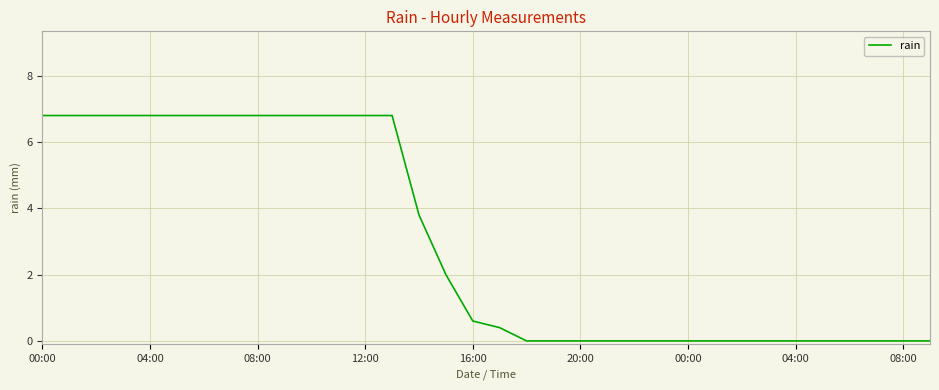

What is the greatest value displayed?

6.8